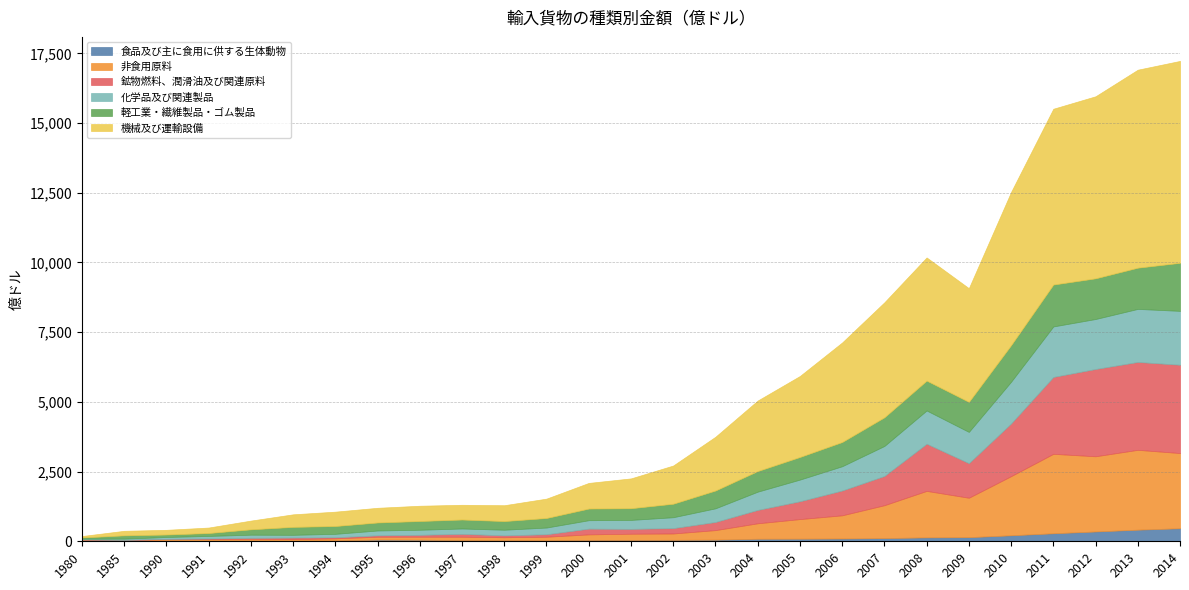

What is the difference between the maximum and second lowest values in the 非食用原料 series?

2828.2